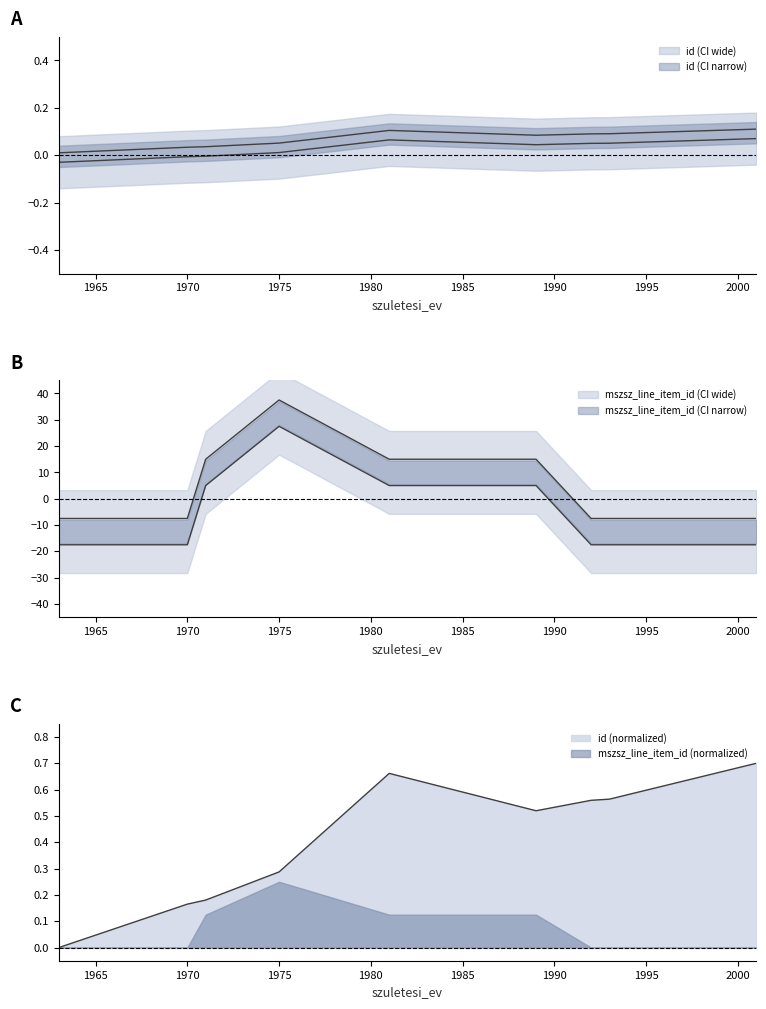

List the series in order of their overall mean, highest first.

mszsz_line_item_id, id